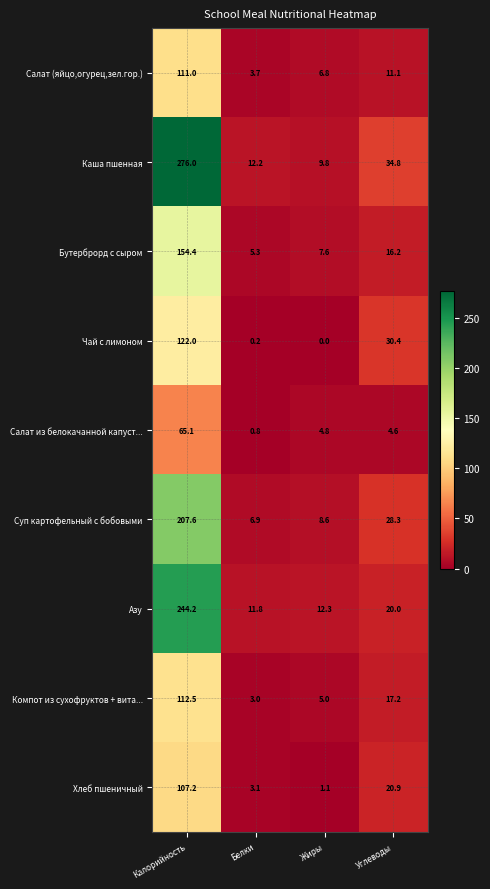

What is the maximum value shown in the chart?

276.0